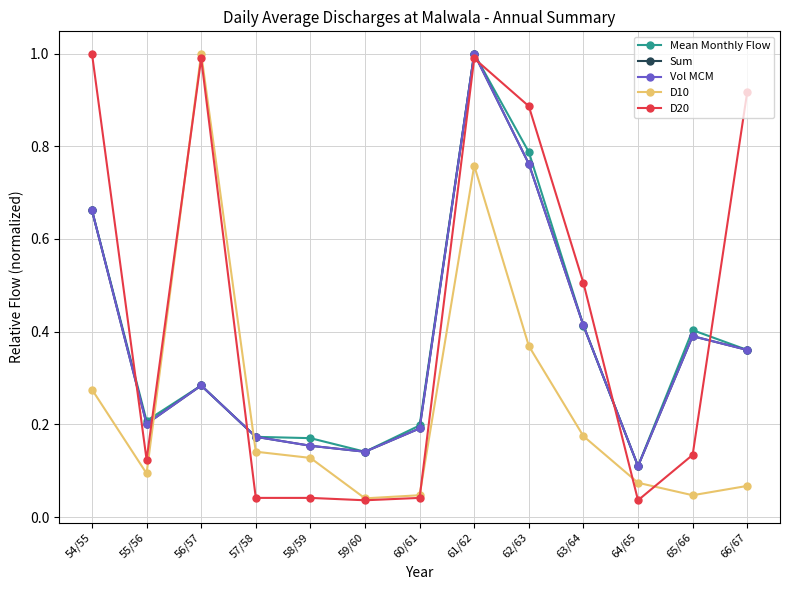

At which category does D10 reach its first local peak?

56/57